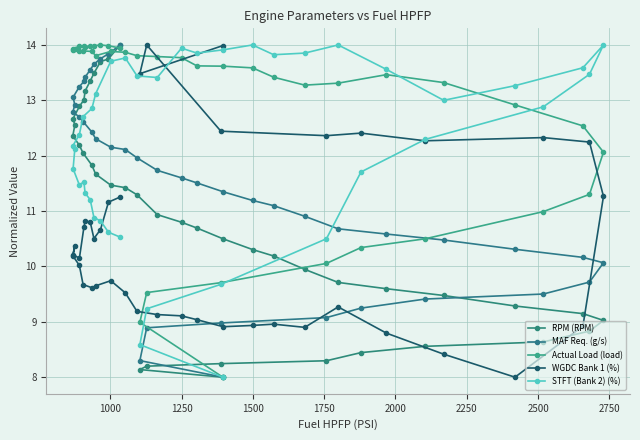

What is the label of the 38th point from the right?

1250